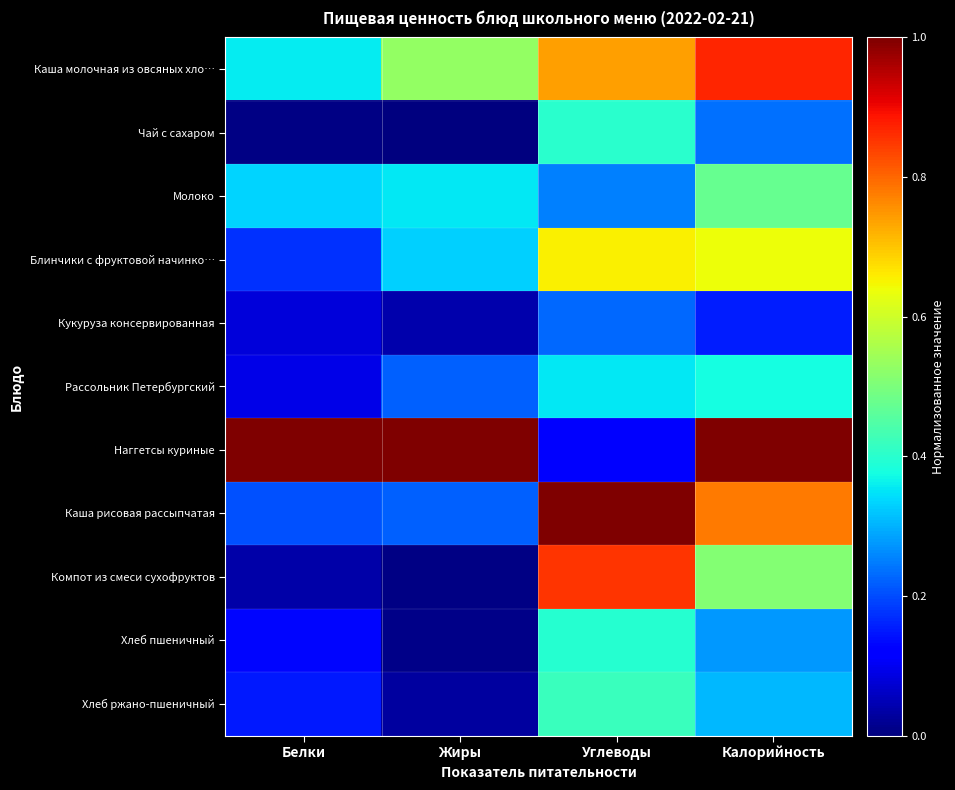

Rank the series by their maximum value, from highest to lowest.

Наггетсы куриные, Каша рисовая рассыпчатая, Каша молочная из овсяных хло…, Компот из смеси сухофруктов, Блинчики с фруктовой начинко…, Молоко, Хлеб ржано-пшеничный, Чай с сахаром, Хлеб пшеничный, Рассольник Петербургский, Кукуруза консервированная